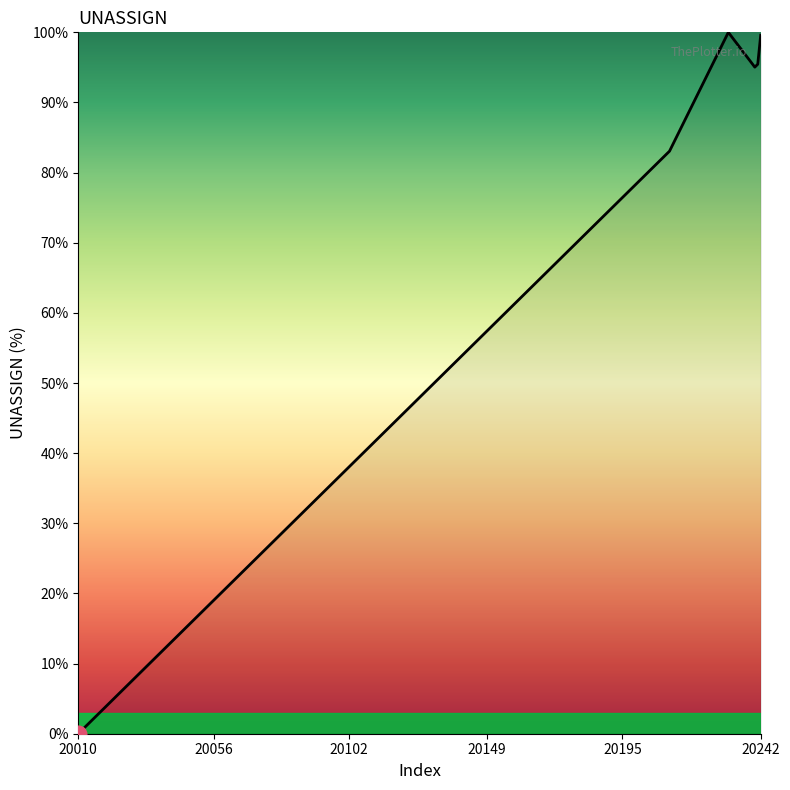

What is the maximum value shown in the chart?

100.0